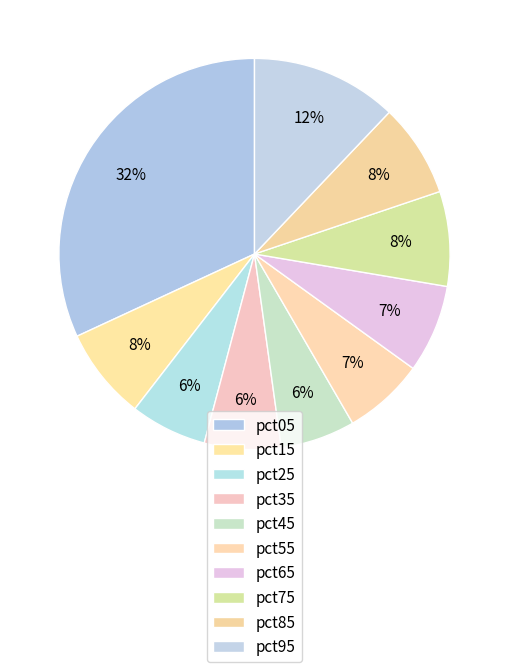

How many segments does this pie chart have?

10